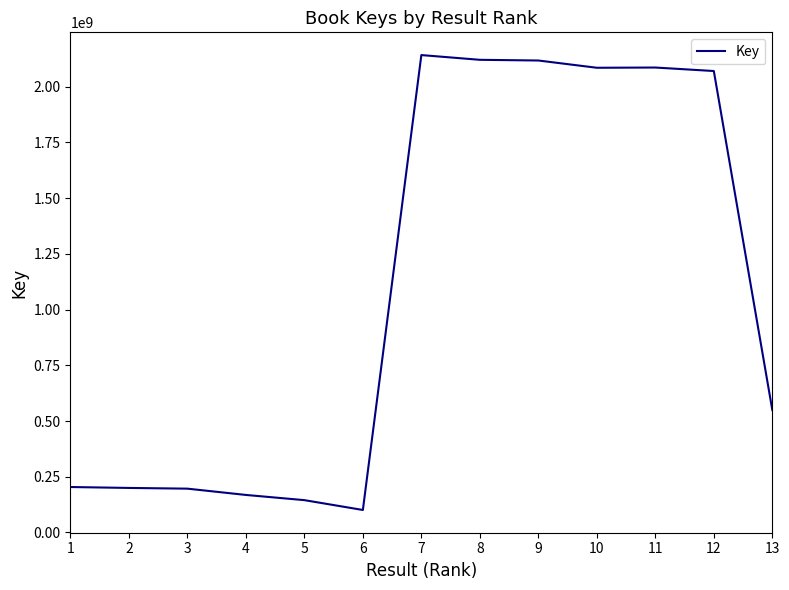

How many lines are shown in the chart?

1